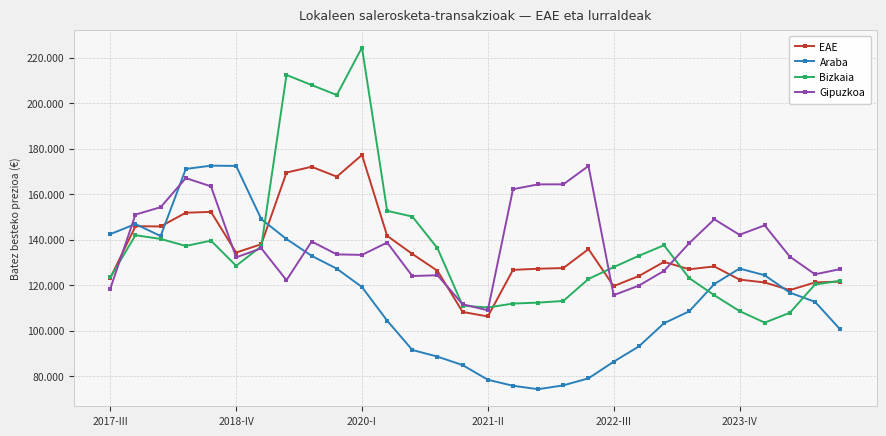

At how many categories does at least one series exceed 210588?

2